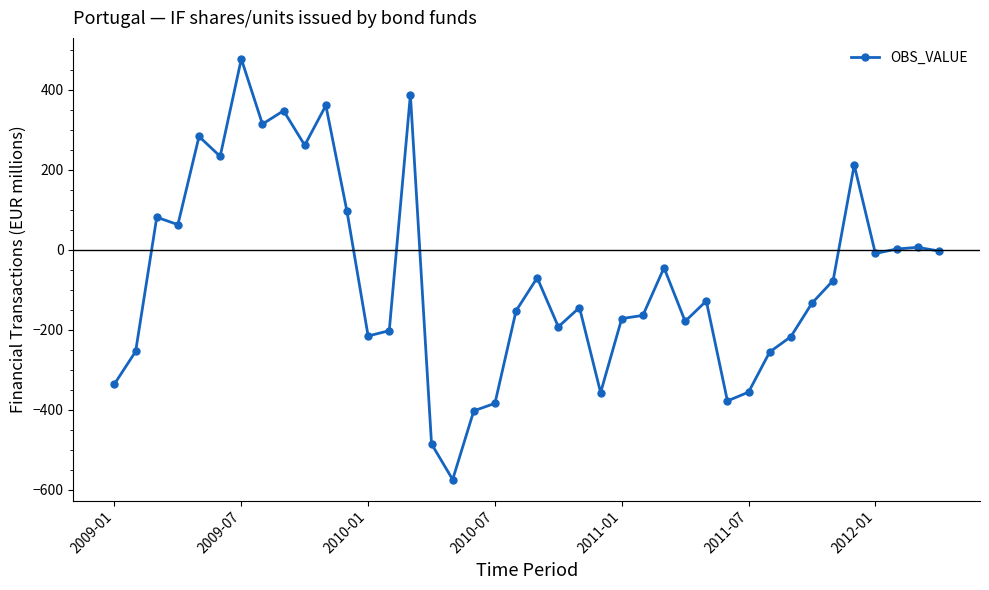

What is the greatest value displayed?

477.6